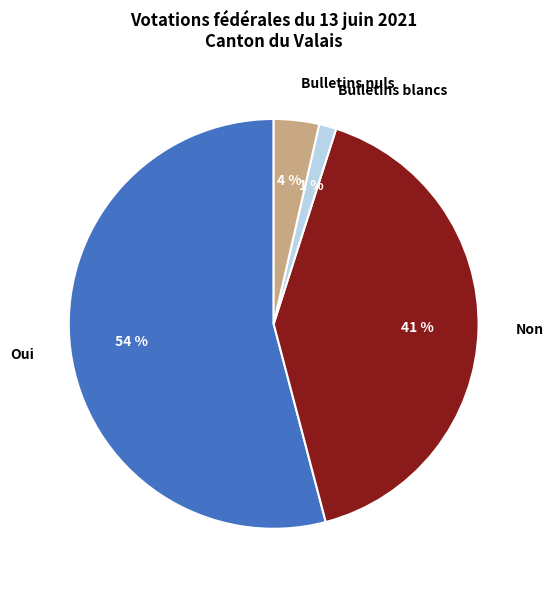

Between Non and Oui, which is larger?

Oui